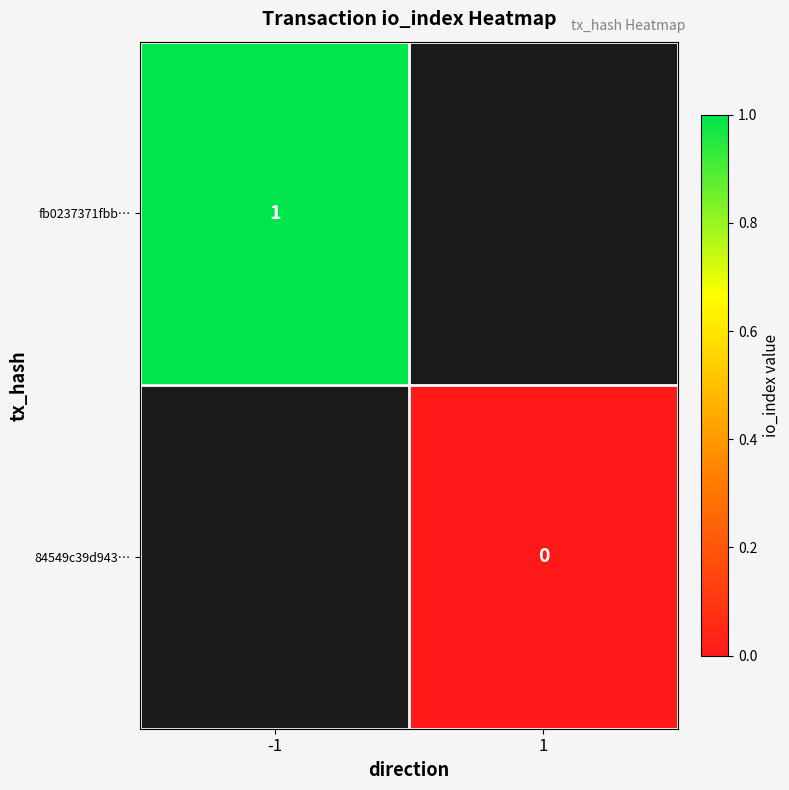

The value of fb0237371fbb… at -1 is 1. True or false?

True